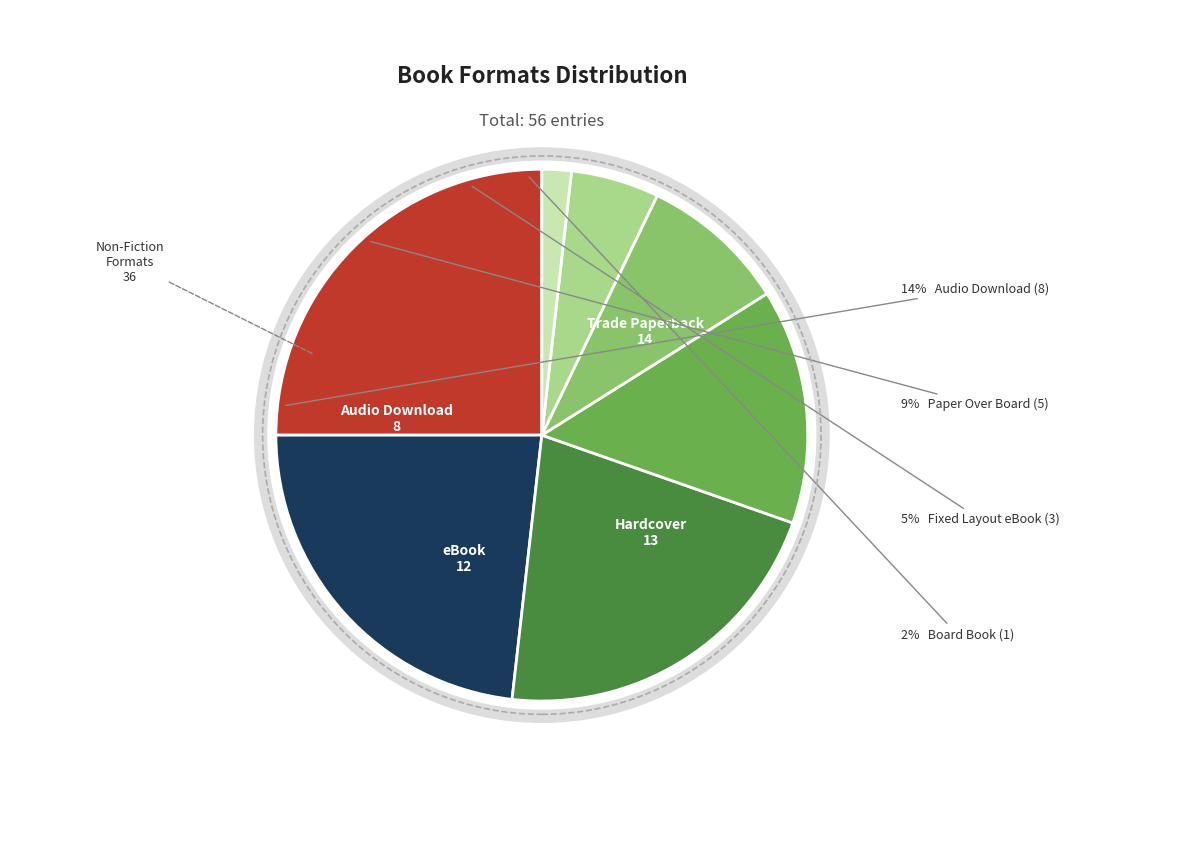

Does Hardcover represent more than half of the total?

No